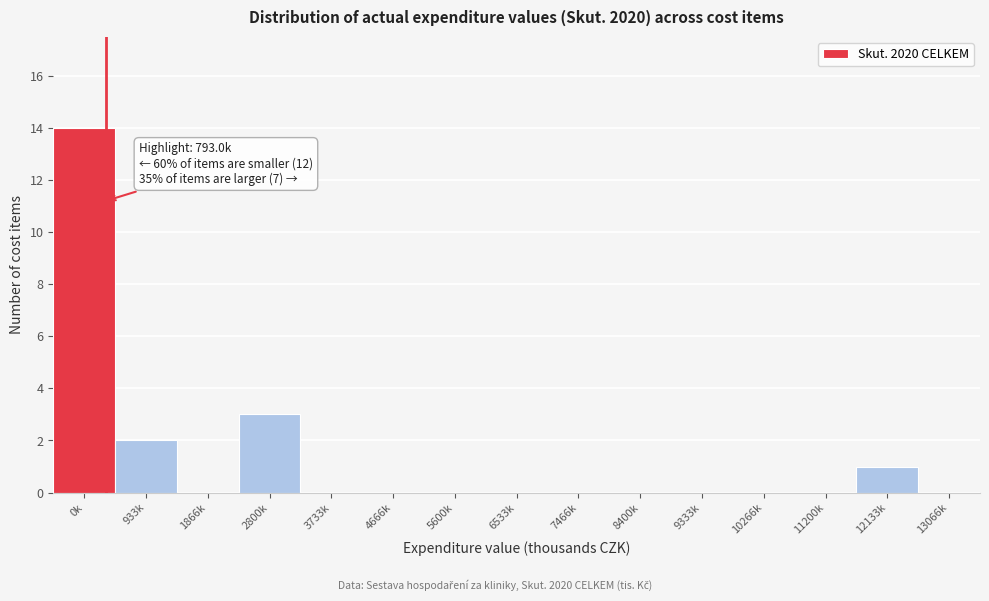

Reading left to right, what are all the values shown in this chart?

0k=14	933k=2	1866k=0	2800k=3	3733k=0	4666k=0	5600k=0	6533k=0	7466k=0	8400k=0	9333k=0	10266k=0	11200k=0	12133k=1	13066k=0